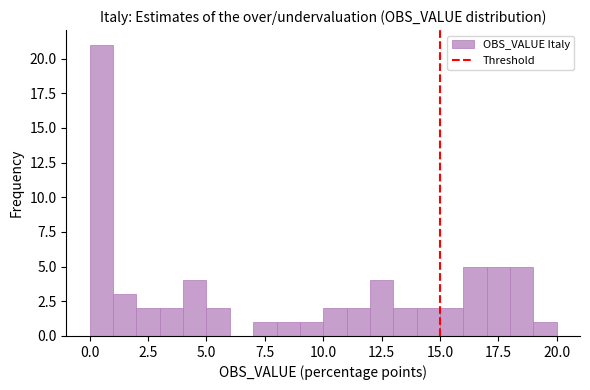

Around what value on the x-axis is the tallest bar? Give the approximate position of its centre, as read against the axis.

0.5